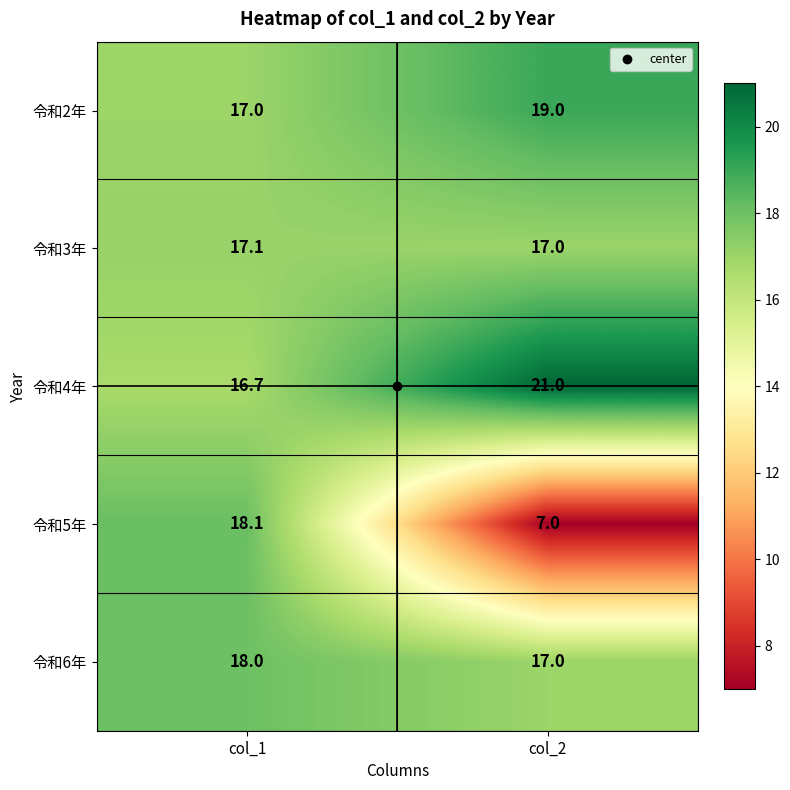

What is the sum of the 令和3年 values at col_1 and col_2?

34.1